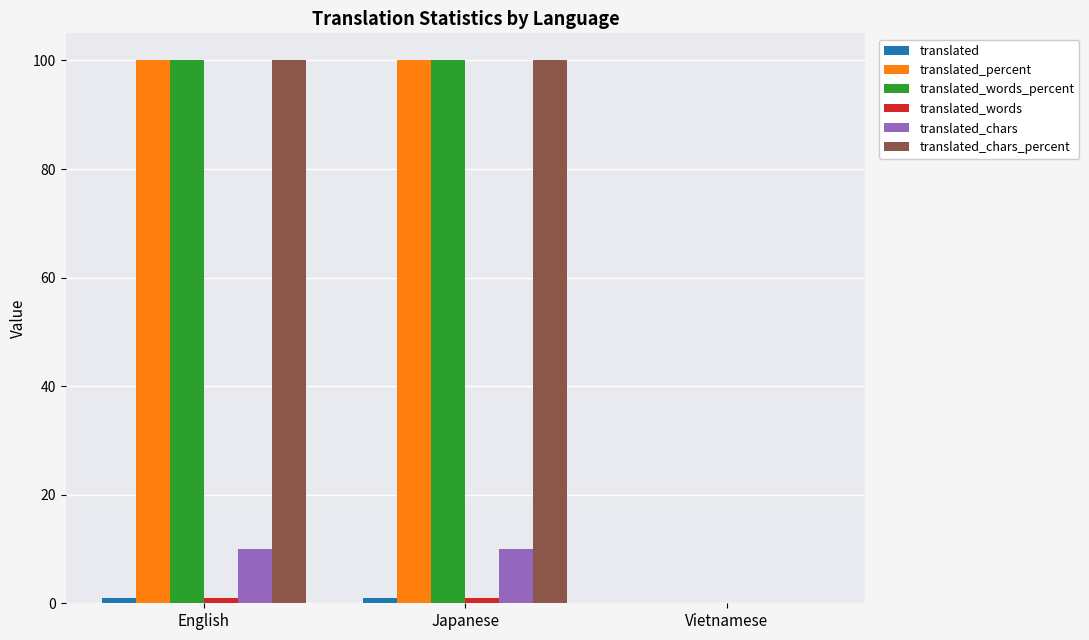

How many groups of bars are there?

3